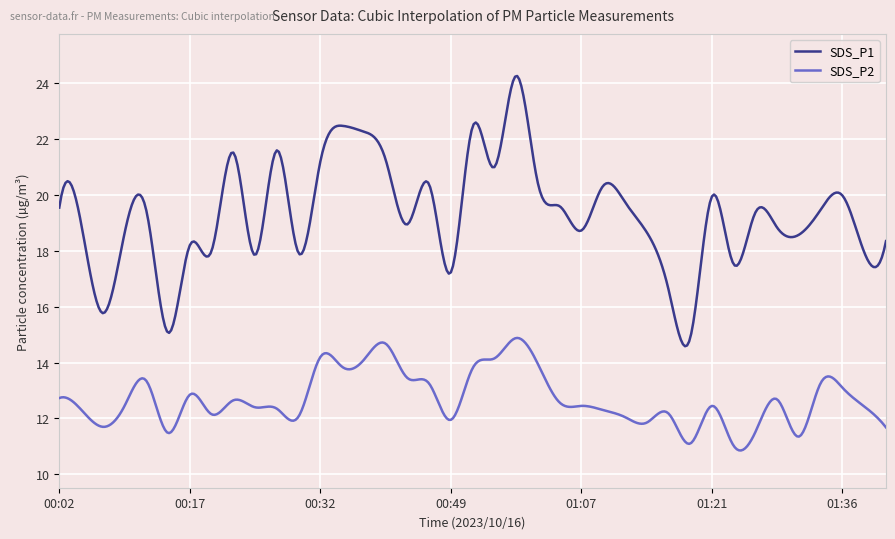

What is the lowest value of the SDS_P2 series?

10.9